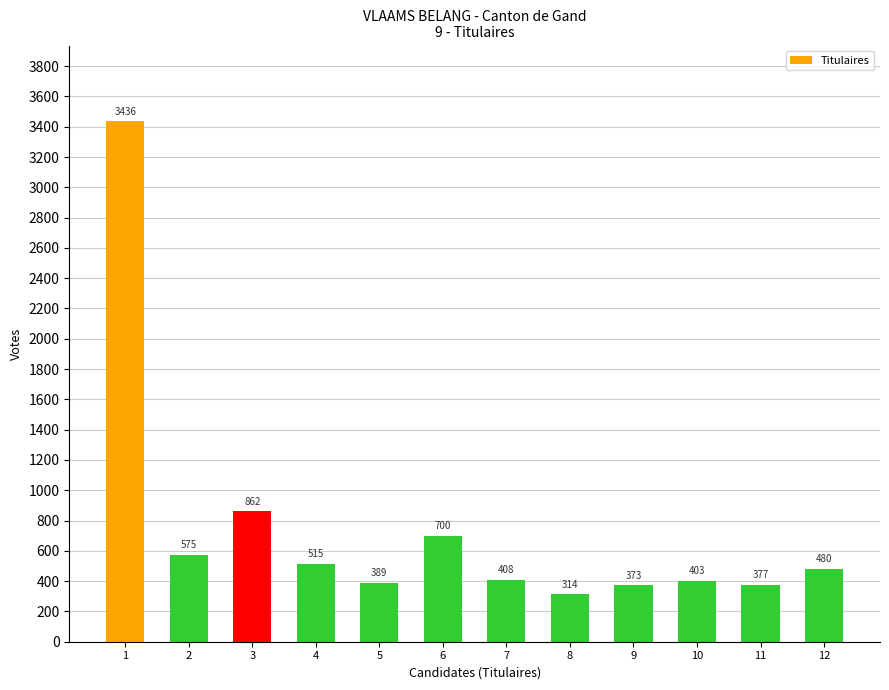

What is the difference between the second highest and minimum values?

548